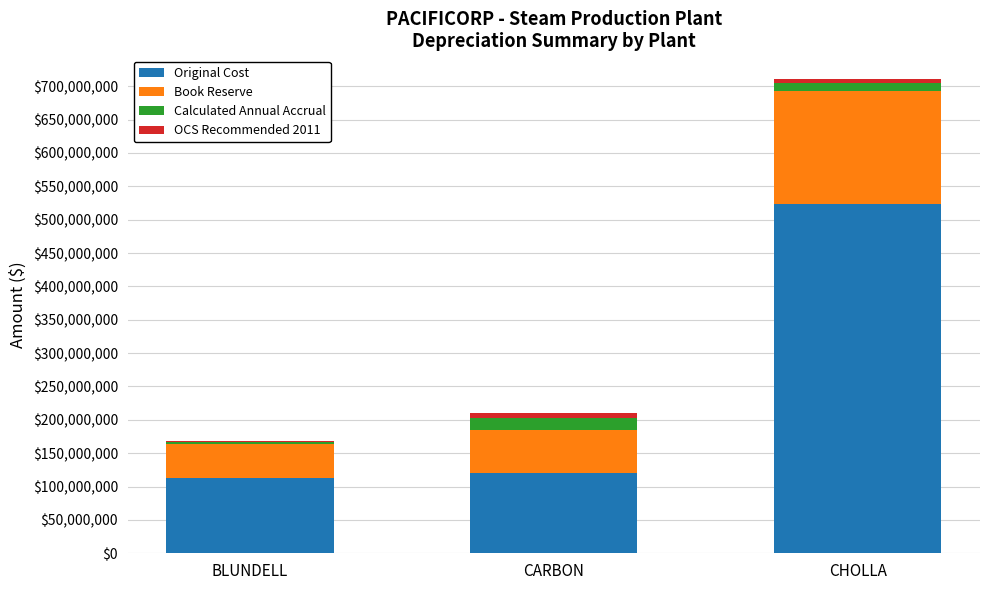

What are all the series names shown in the legend?

Original Cost, Book Reserve, Calculated Annual Accrual, OCS Recommended 2011